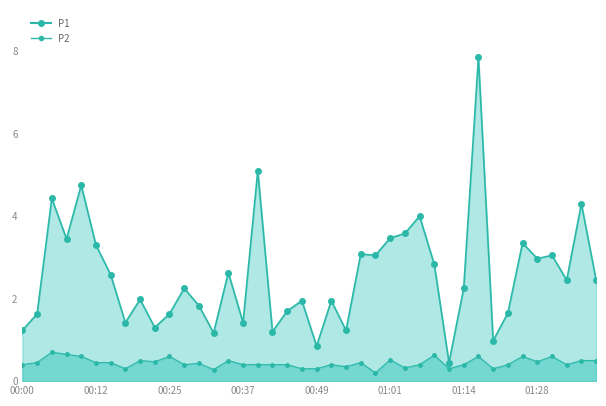

Rank the series by their average value, from highest to lowest.

P1_line, P2_line